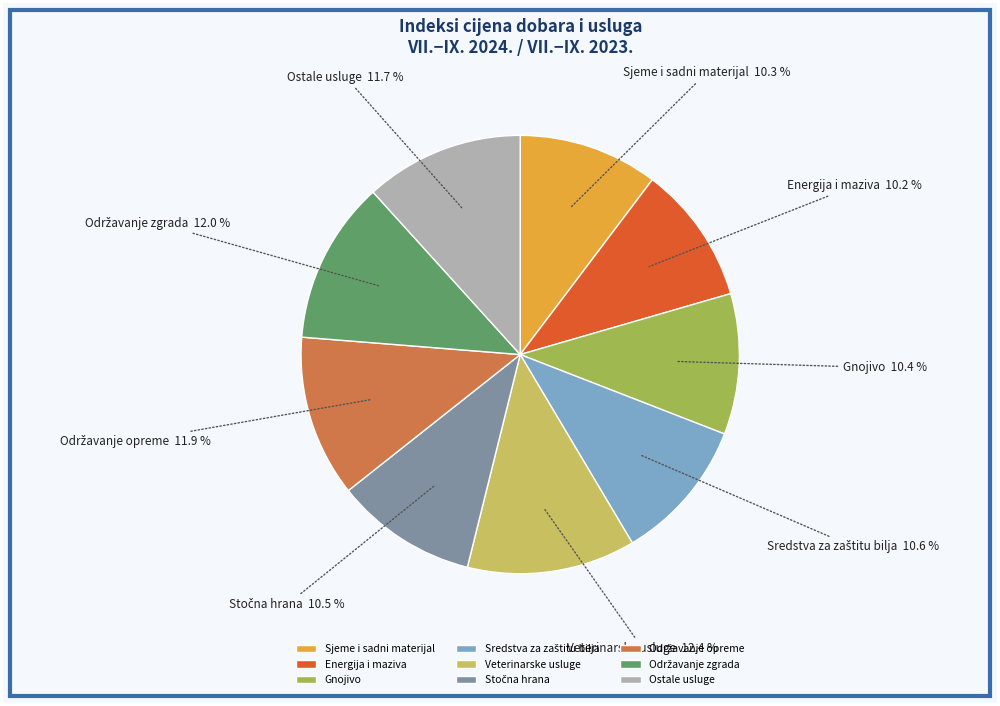

True or false: Veterinarske usluge accounts for 12% of the total.

True